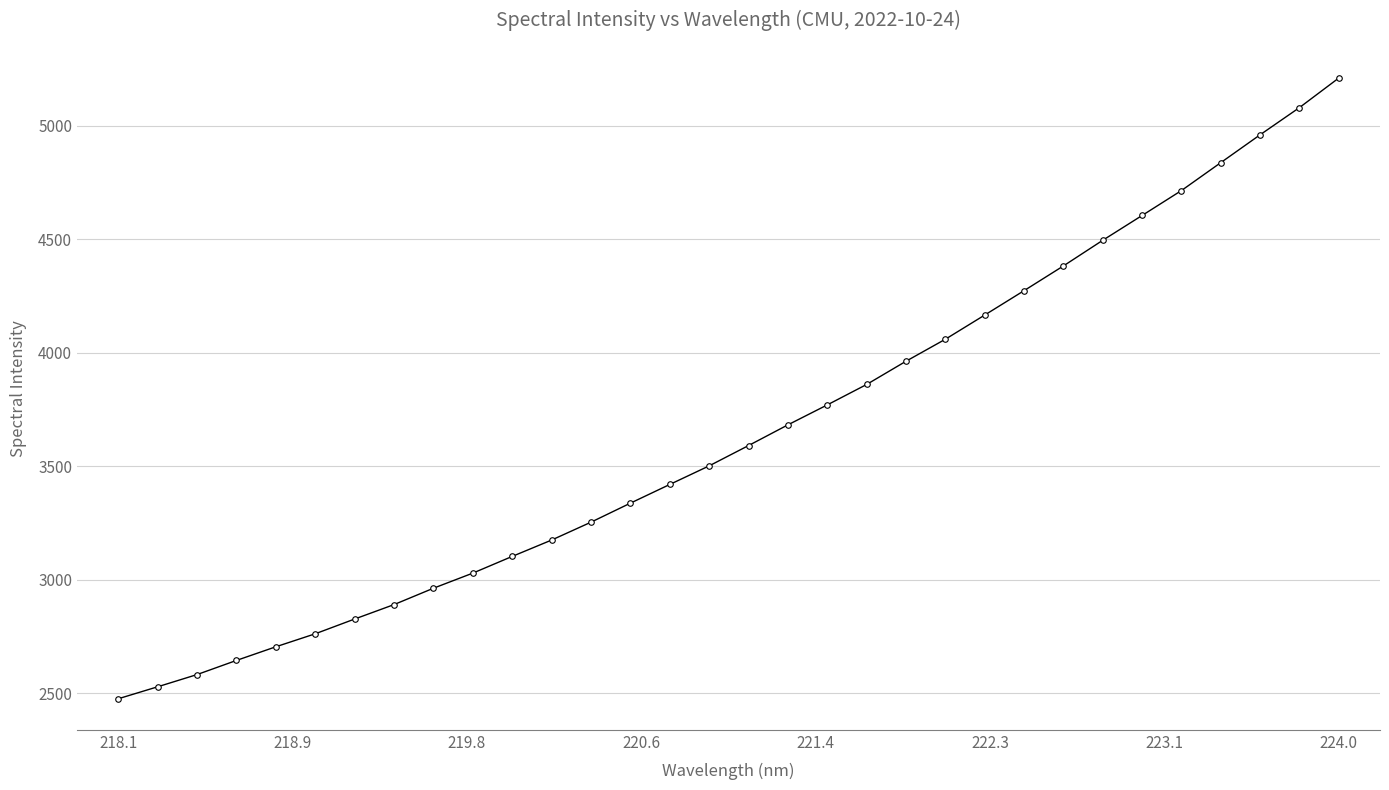

What is the maximum value shown in the chart?

5210.6